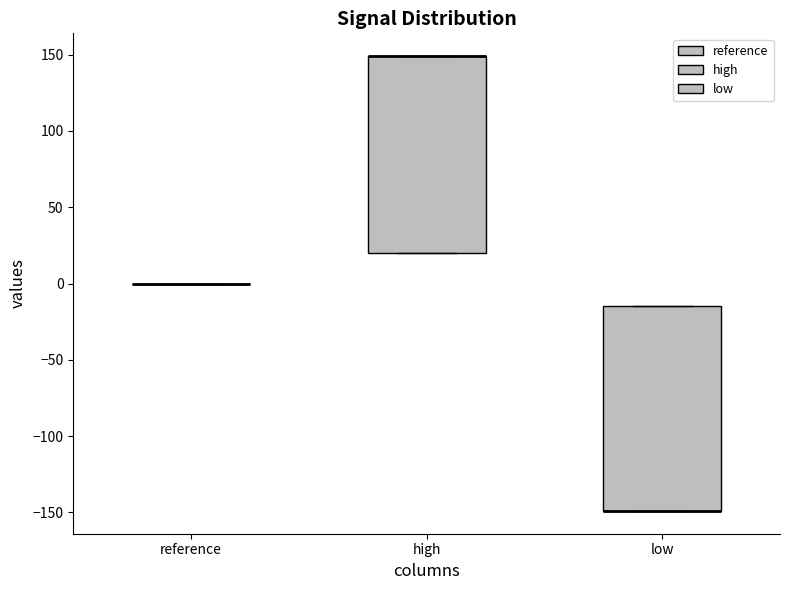

Reading left to right, read every box against the y-axis: the position of its median line, the range the box covers, and the ends of its whiskers. The values are not printed on the chart, so give them approximately, as read against the axis.

reference: box collapsed to a line at 0, whiskers 0 to 0
high: median 150 (drawn on the box's upper edge), box 20 to 150, whiskers 20 to 150
low: median -150 (drawn on the box's lower edge), box -150 to -15, whiskers -150 to -15